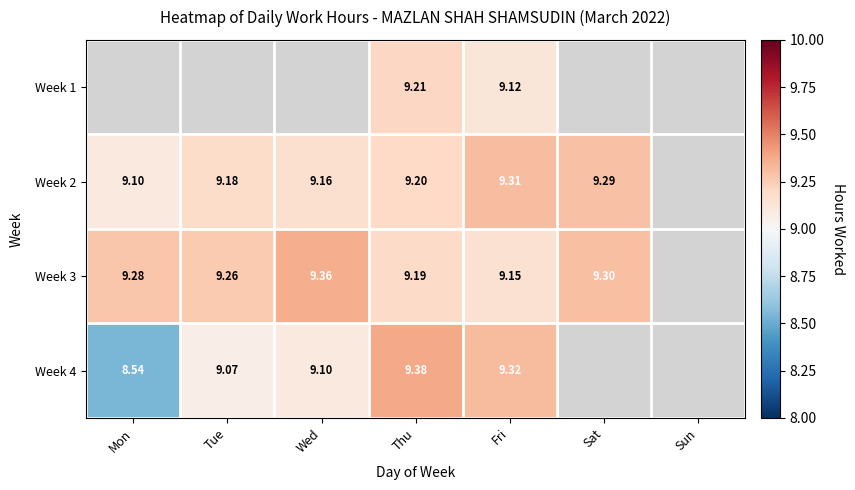

The Week 4 series shows 0.0 at Sun. True or false?

True